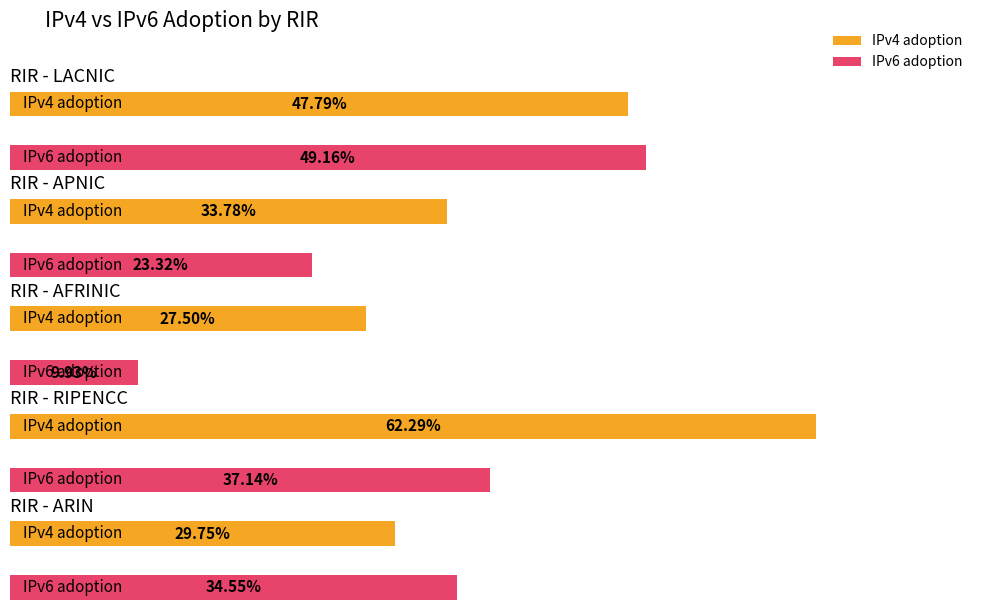

Reading left to right, what are all the values shown in this chart?

IPv4 adoption: 0.5	0.3	0.3	0.6	0.3
IPv6 adoption: 0.5	0.2	0.1	0.4	0.3